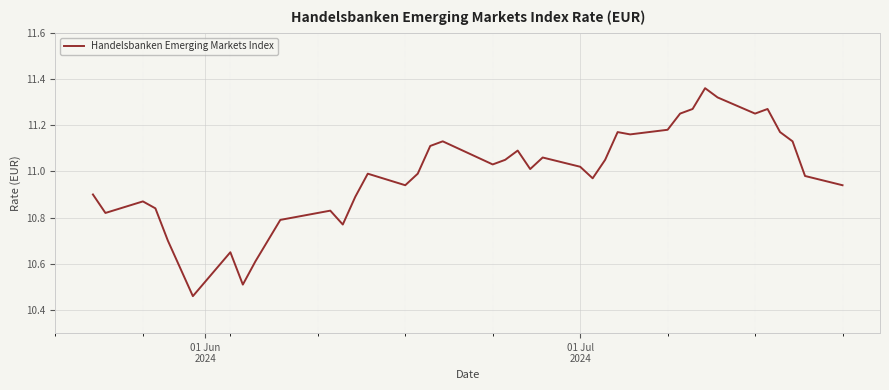

What is the difference between the maximum and minimum values?

0.9